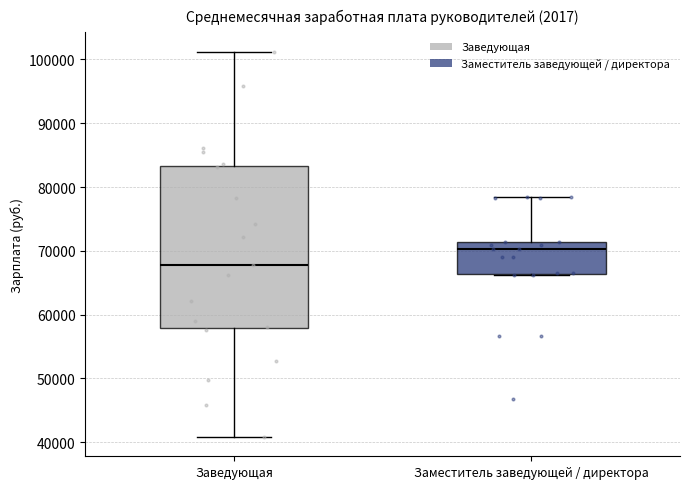

Reading left to right, read every box against the y-axis: the position of its median line, the range the box covers, and the ends of its whiskers. The values are not printed on the chart, so give them approximately, as read against the axis.

Заведующая: median 68000, box 58000 to 83000, whiskers 41000 to 101000
Заместитель заведующей / директора: median 70000, box 66000 to 71000, whiskers 66000 to 78000